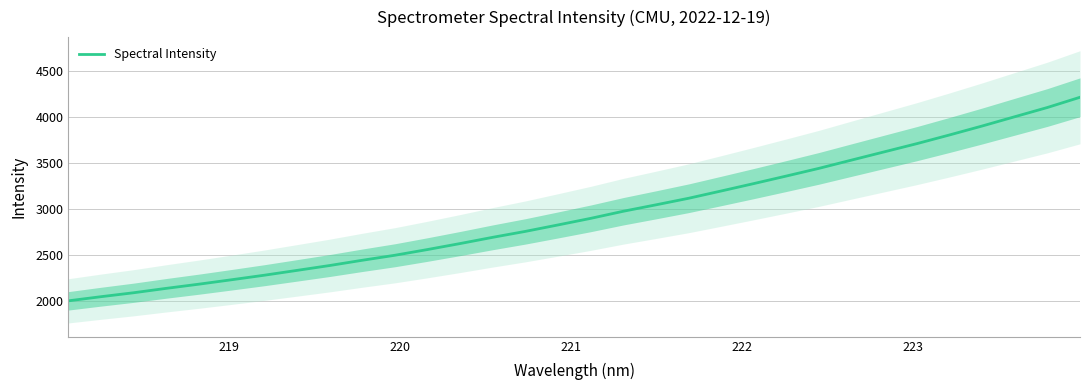

Reading left to right, list all the values displayed in this chart.

2001.2	2046.2	2089.1	2136.8	2182.3	2230.4	2279.5	2331.9	2384.7	2441.9	2496.3	2558.5	2623.6	2691.4	2755.7	2825.8	2897.2	2974.4	3044.1	3115.2	3194.6	3275.0	3357.1	3440.6	3530.4	3619.6	3708.8	3803.1	3900.1	4000.8	4101.0	4212.1